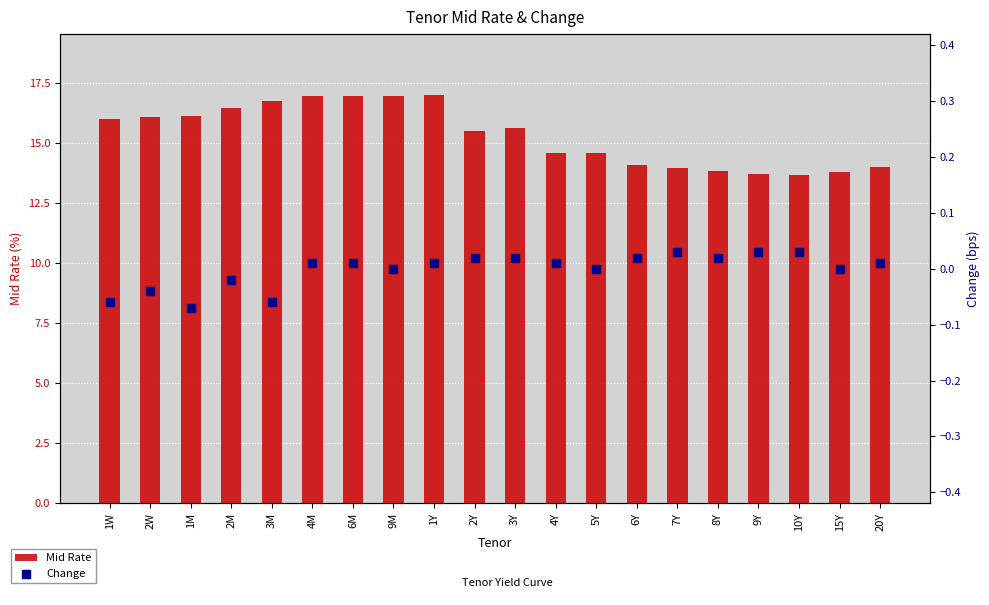

What is the total value across all series at 2M?

16.5